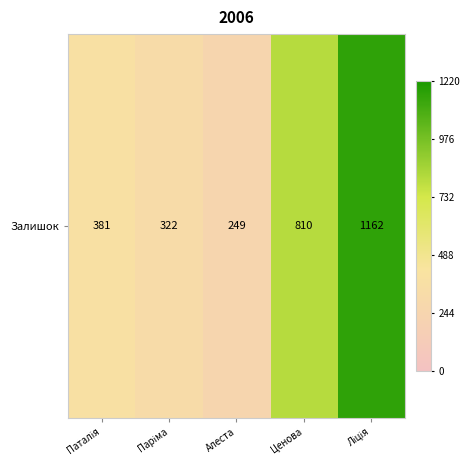

What is the smallest value displayed?

249